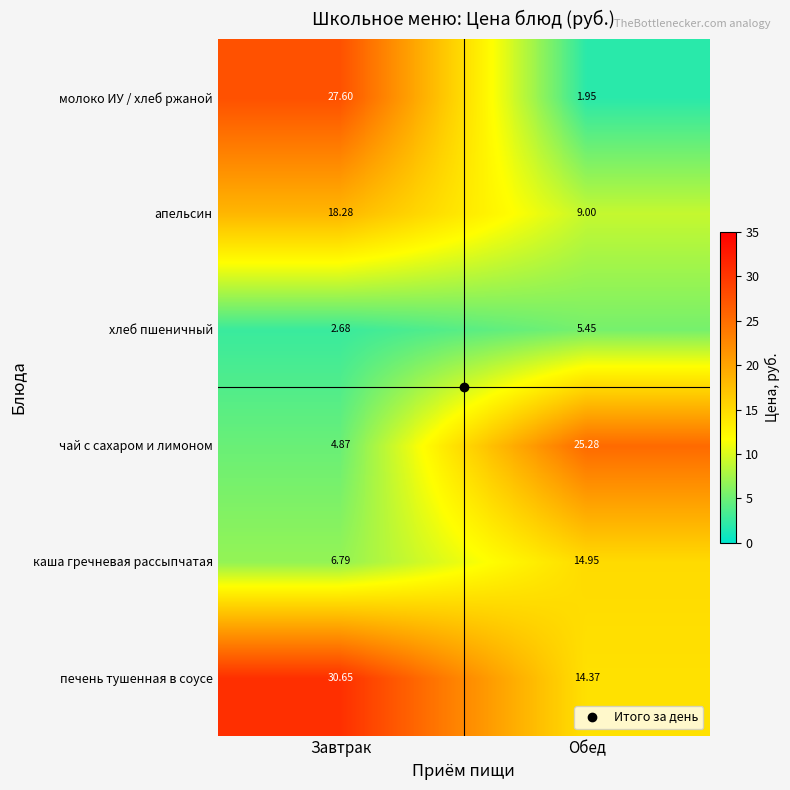

Rank the series at Обед from lowest to highest value.

молоко ИУ / хлеб ржаной, хлеб пшеничный, апельсин, печень тушенная в соусе, каша гречневая рассыпчатая, чай с сахаром и лимоном